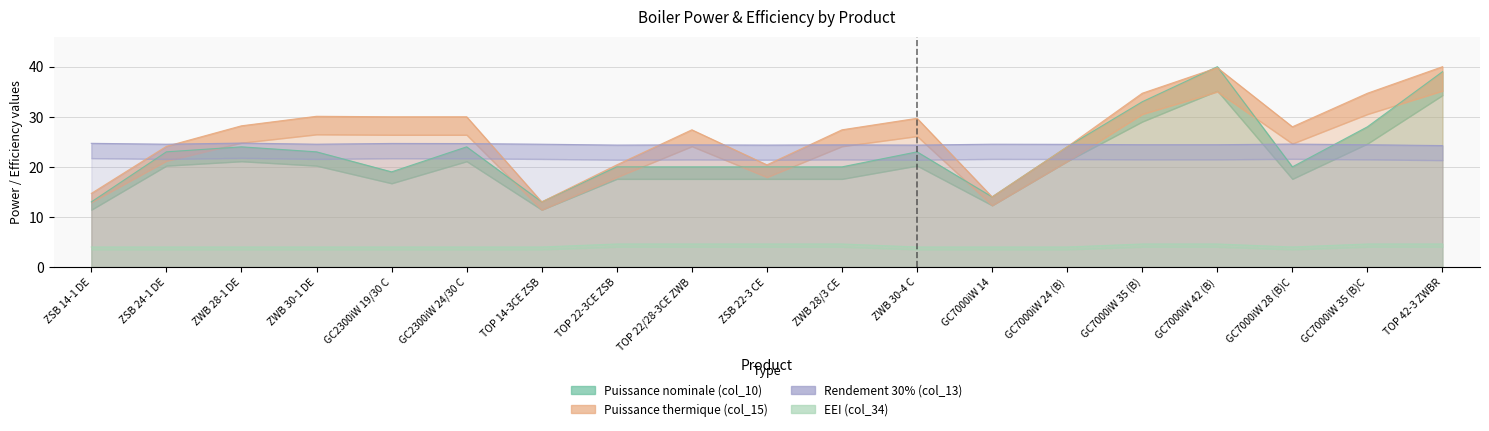

What position from the right is GC7000iW 24 (B)?

6